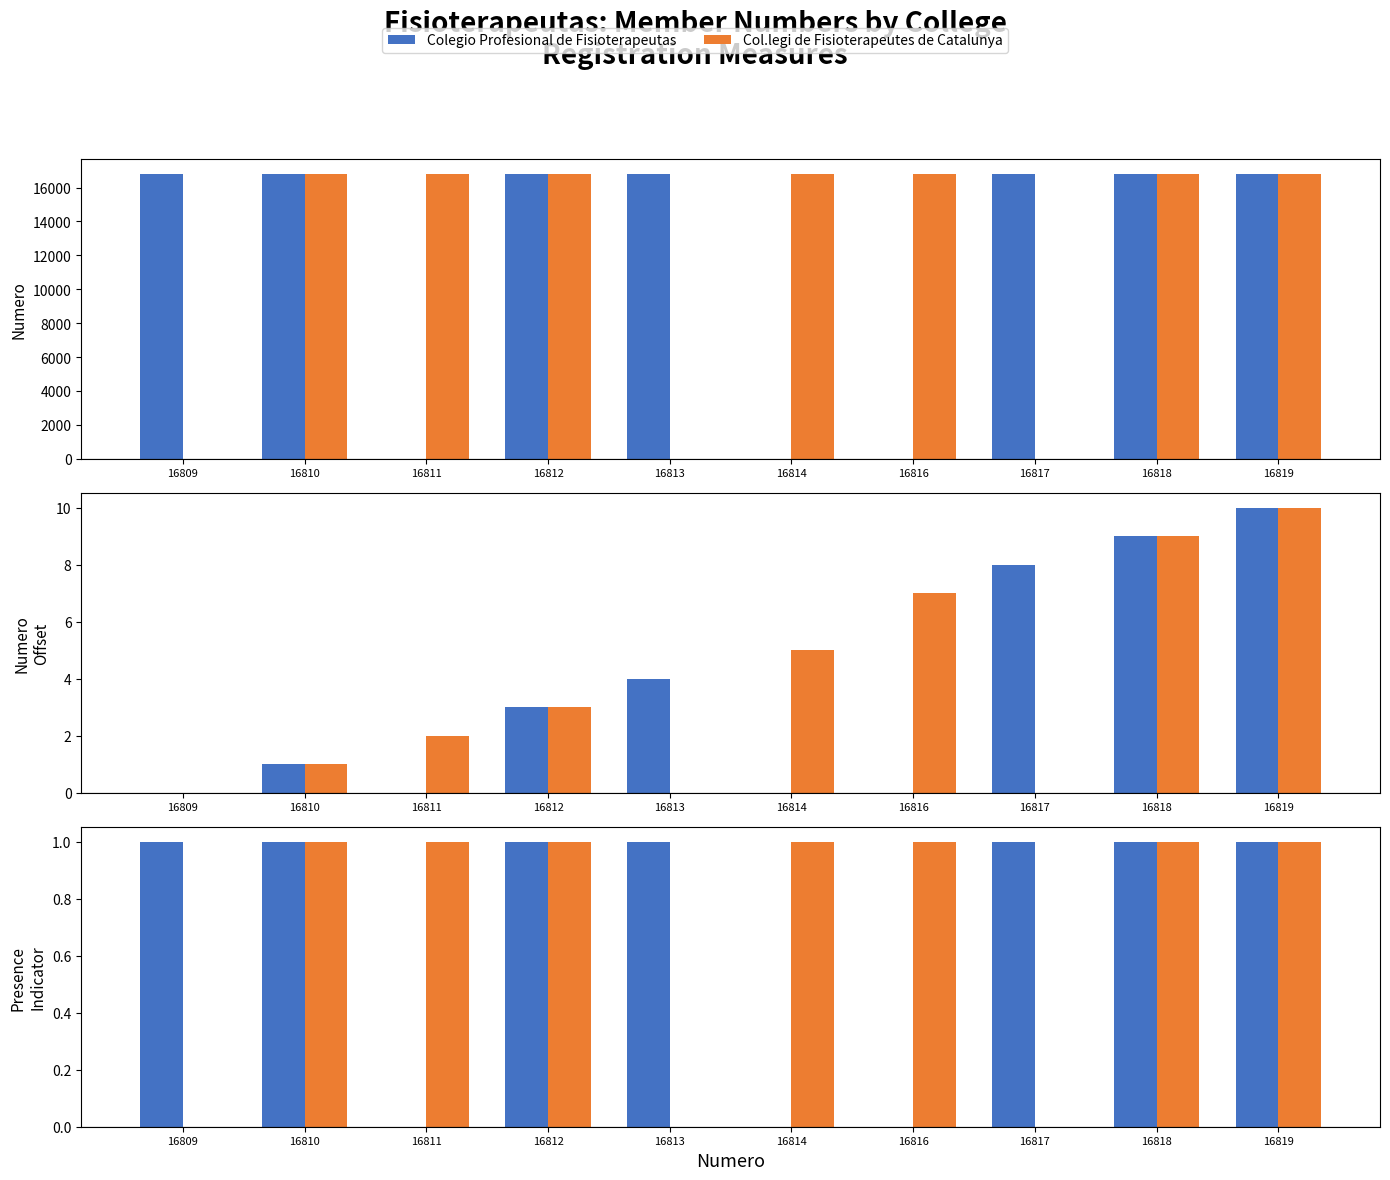

What is the value of the Colegio Profesional de Fisioterapeutas bar at the 10th from the left?

1